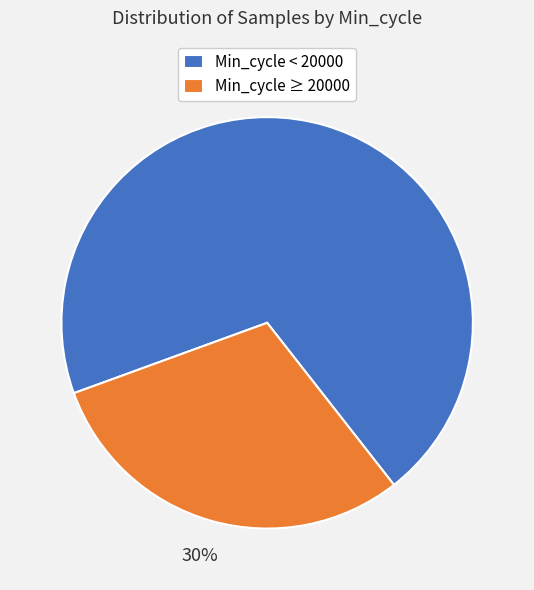

Is there any slice that represents more than half of the pie?

Yes